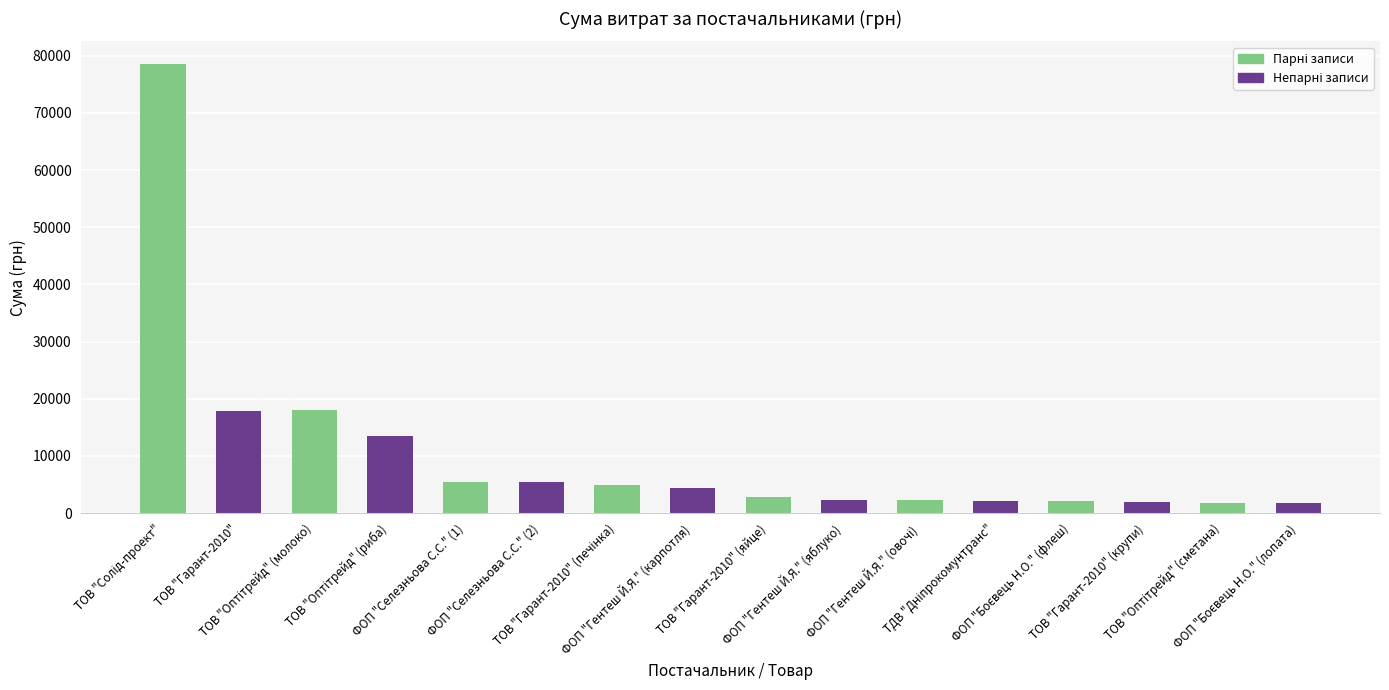

What is the label of the 8th bar from the left?

ФОП "Гентеш Й.Я." (карпотля)